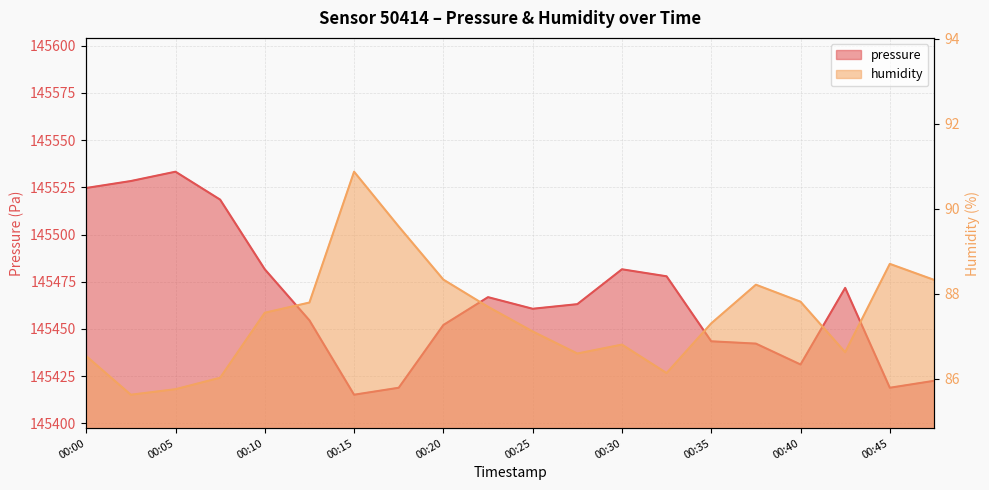

What is the approximate value of humidity at 00:03?

85.6